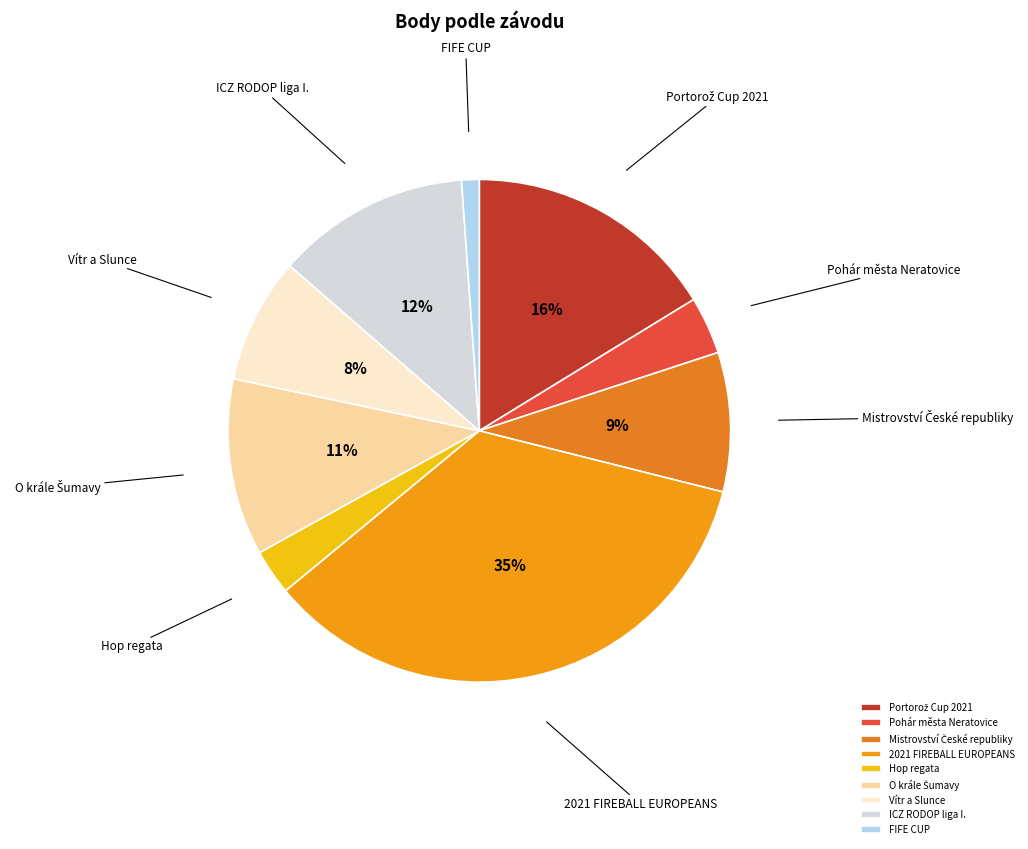

Between Hop regata and Vítr a Slunce, which is larger?

Vítr a Slunce